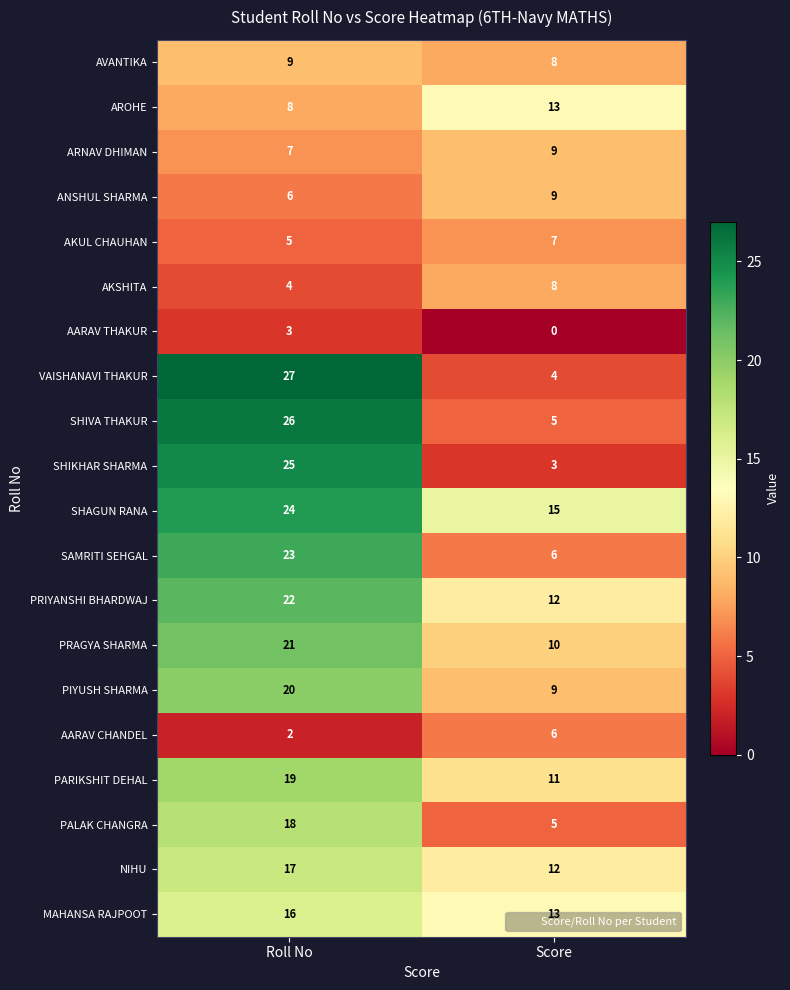

What is the average value of the ANSHUL SHARMA series?

8